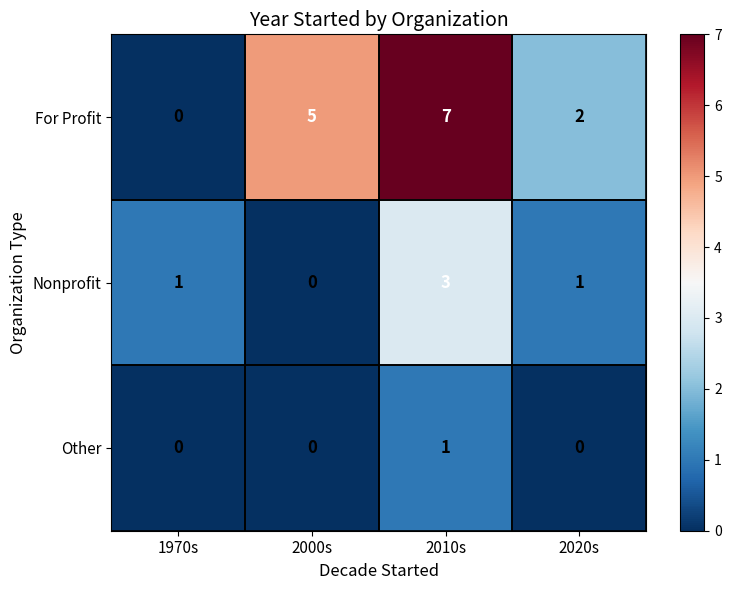

Rank the series by their average value, from lowest to highest.

Other, Nonprofit, For Profit